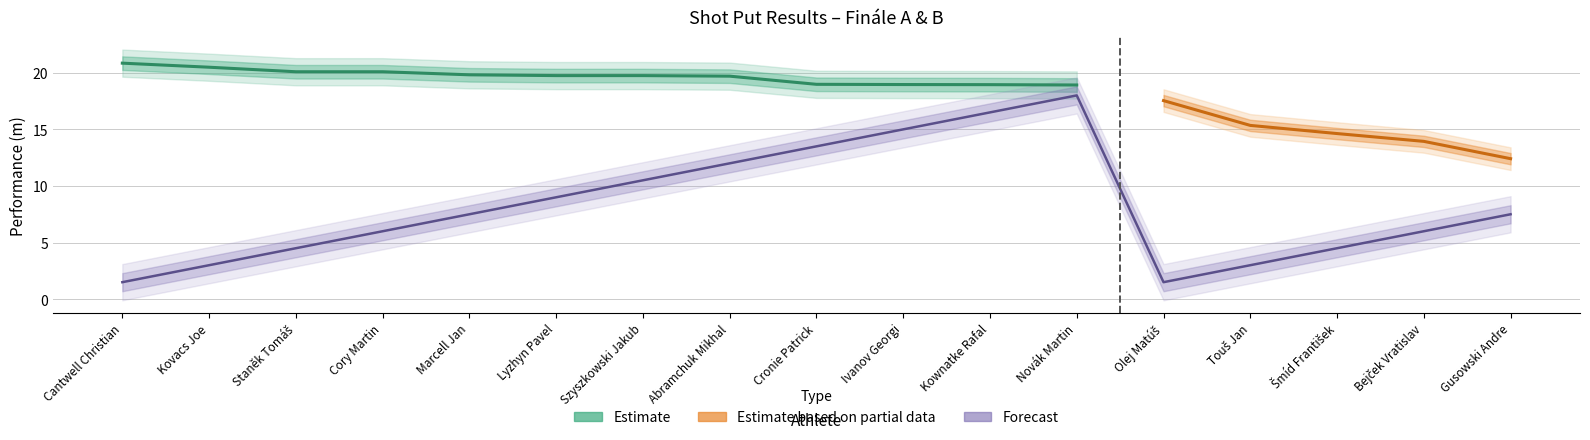

What is the value of the 13th point from the left?

1.5